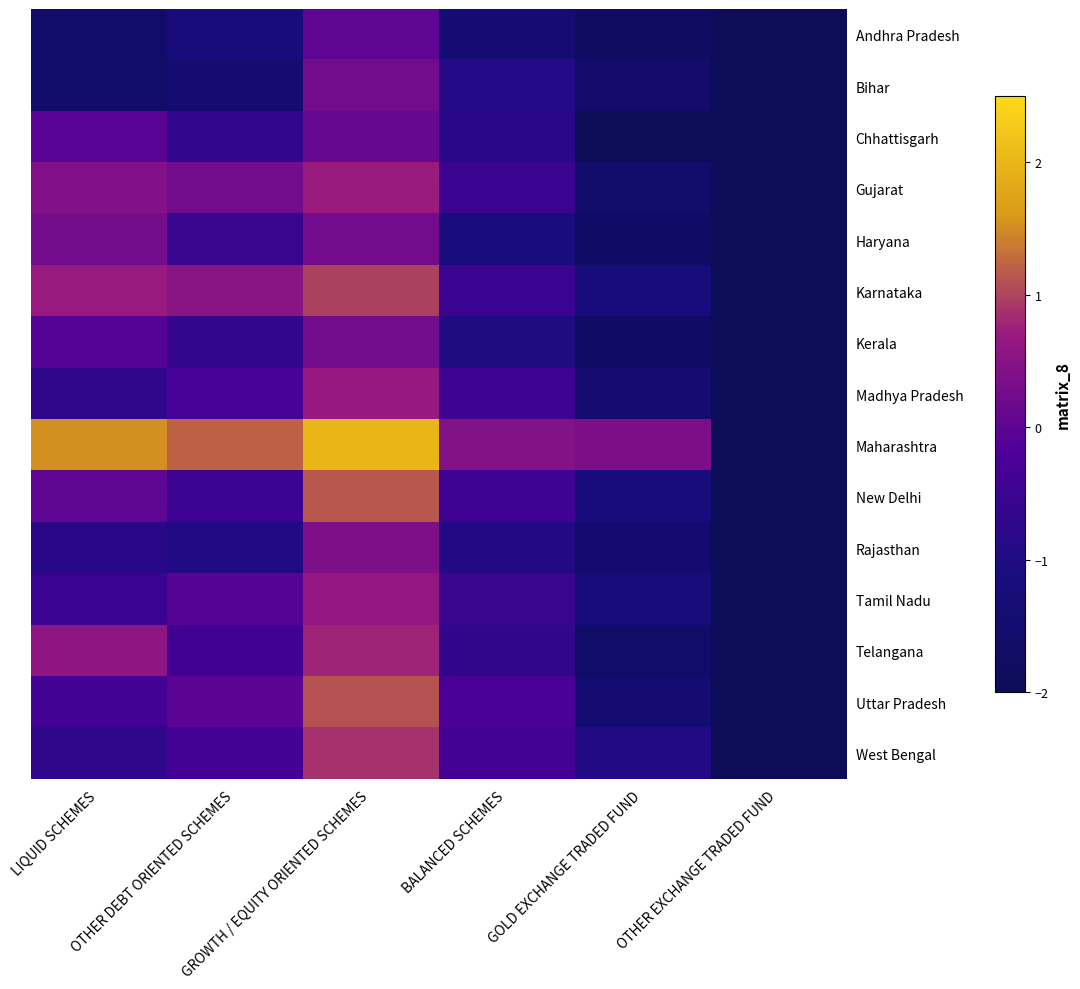

At which label does Karnataka reach its minimum?

OTHER EXCHANGE TRADED FUND